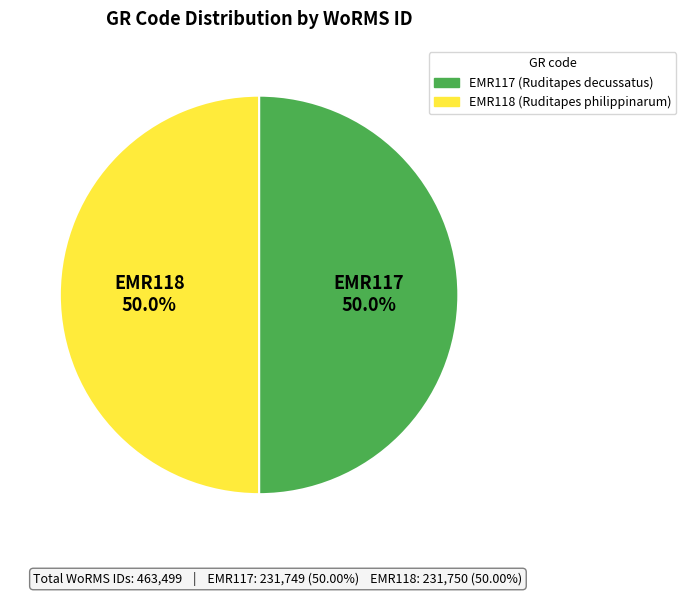

What is the ratio of the value at EMR117 to the value at EMR118?

1.0